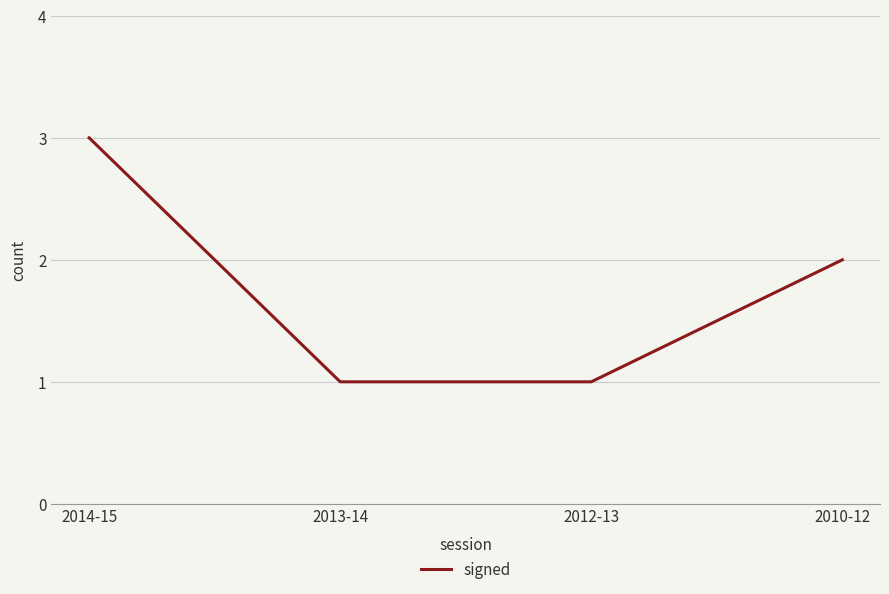

What is the average value?

2